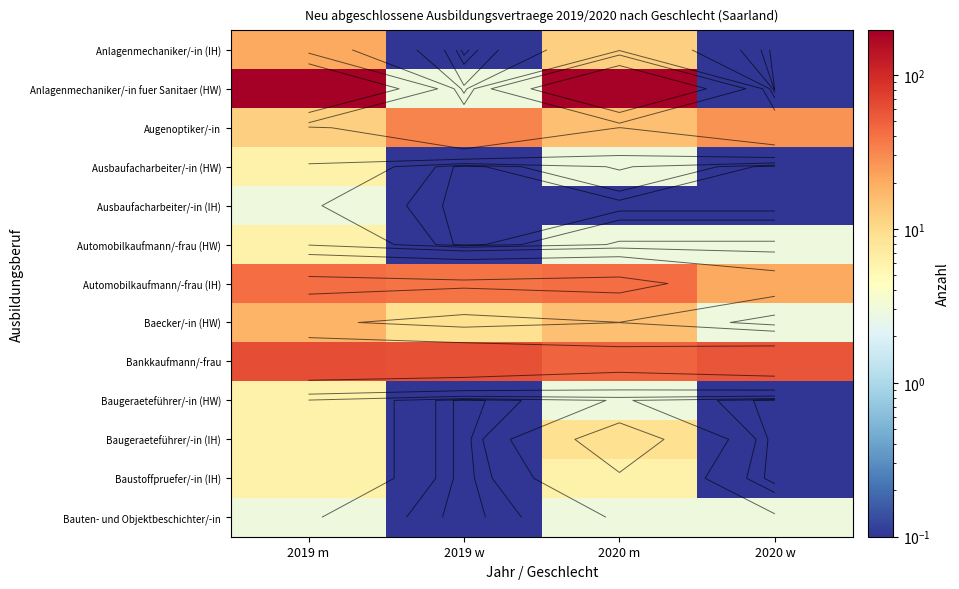

The value of Baugeraeteführer/-in (IH) at 2020 m is 14.7. True or false?

False